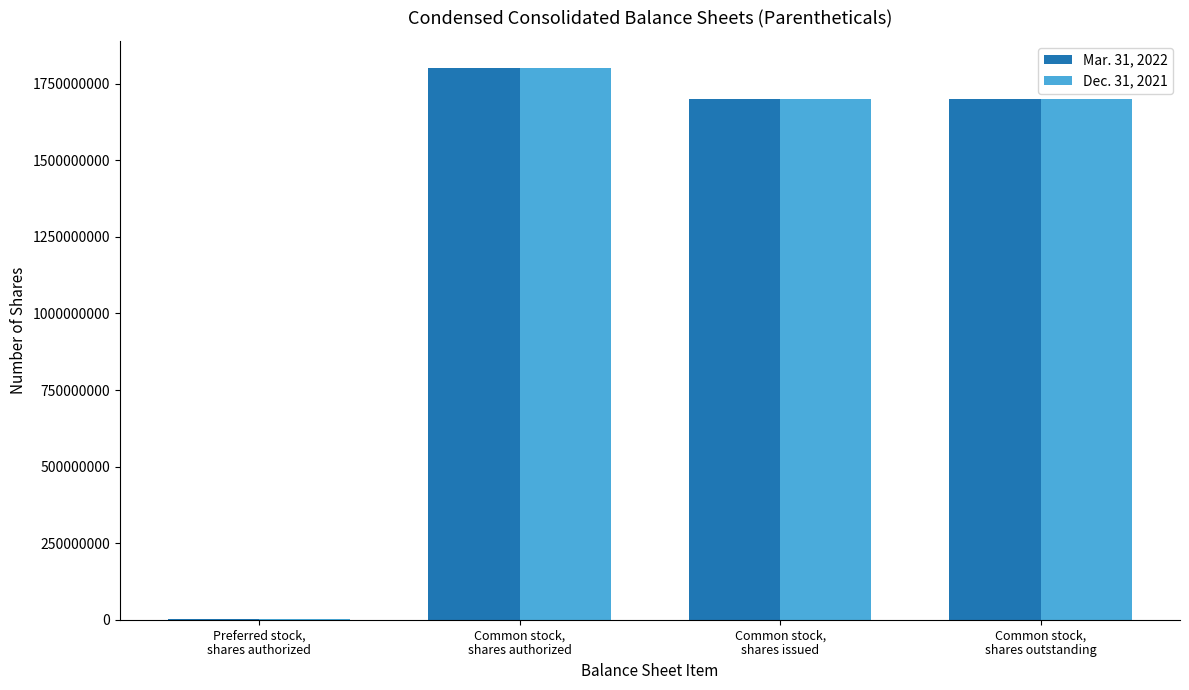

Which label corresponds to the largest value in the chart?

Common stock,
shares authorized